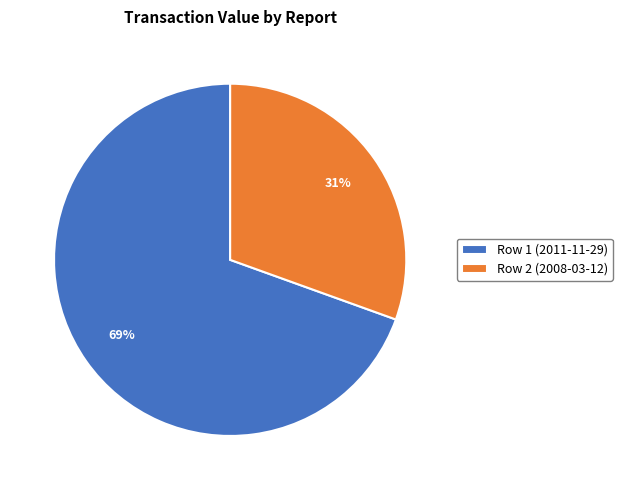

How many segments does this pie chart have?

2